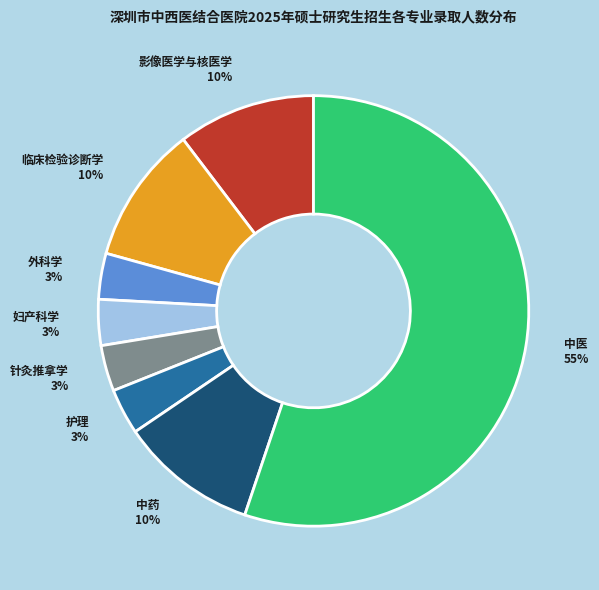

What is the ratio of the value at 外科学 to the value at 临床检验诊断学?

0.3